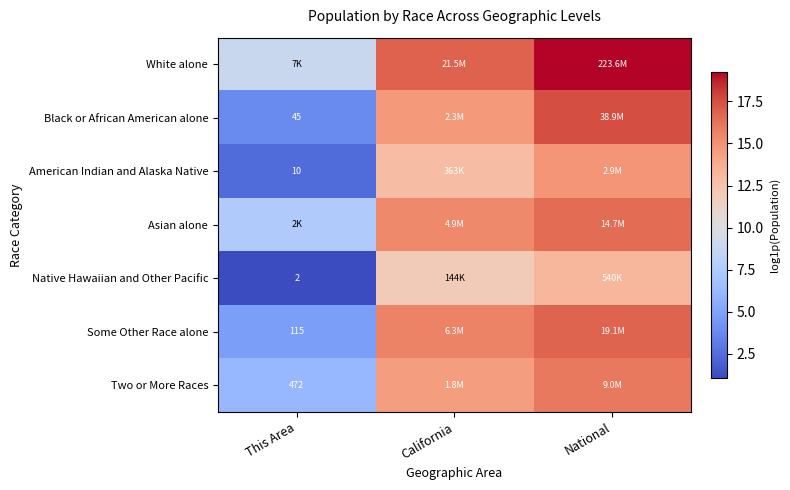

Between California and National, which is larger?

National